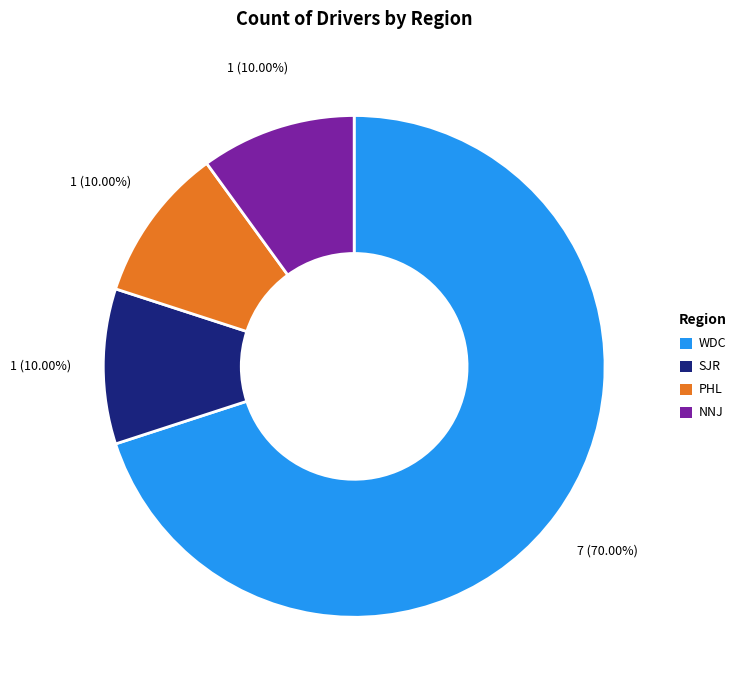

Is the sum of SJR and PHL greater than half?

No